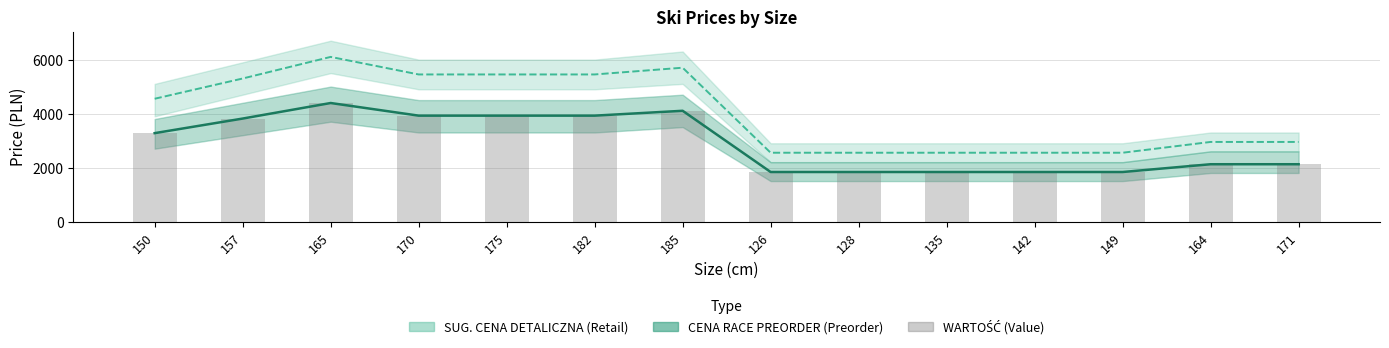

The chart shows a value of 3924 at 170. True or false?

True